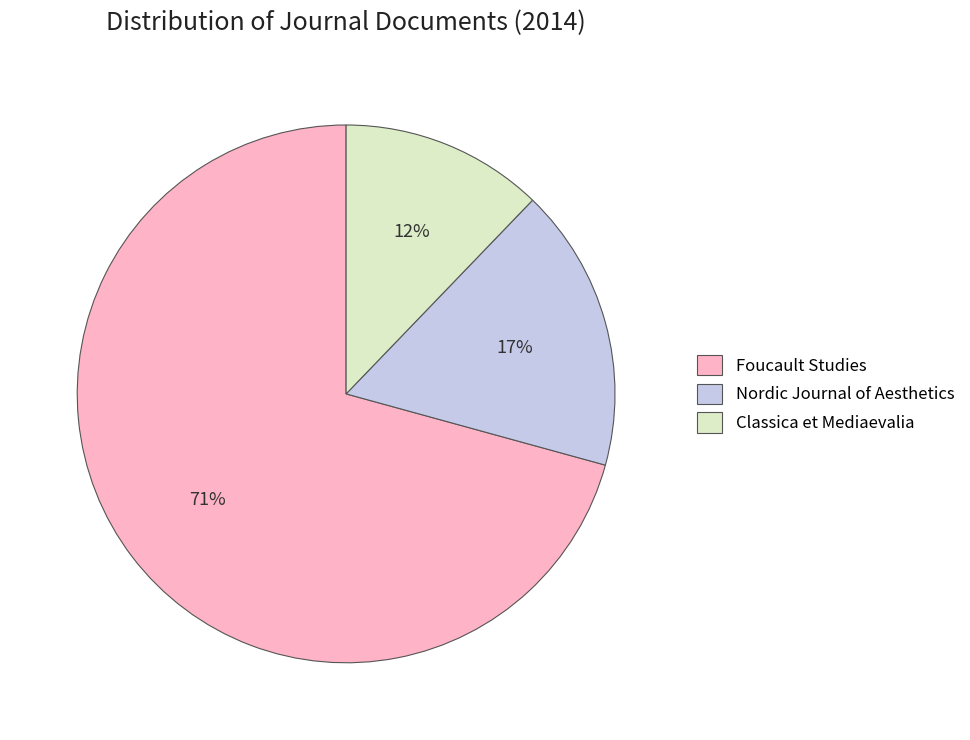

Which category accounts for the majority?

Foucault Studies